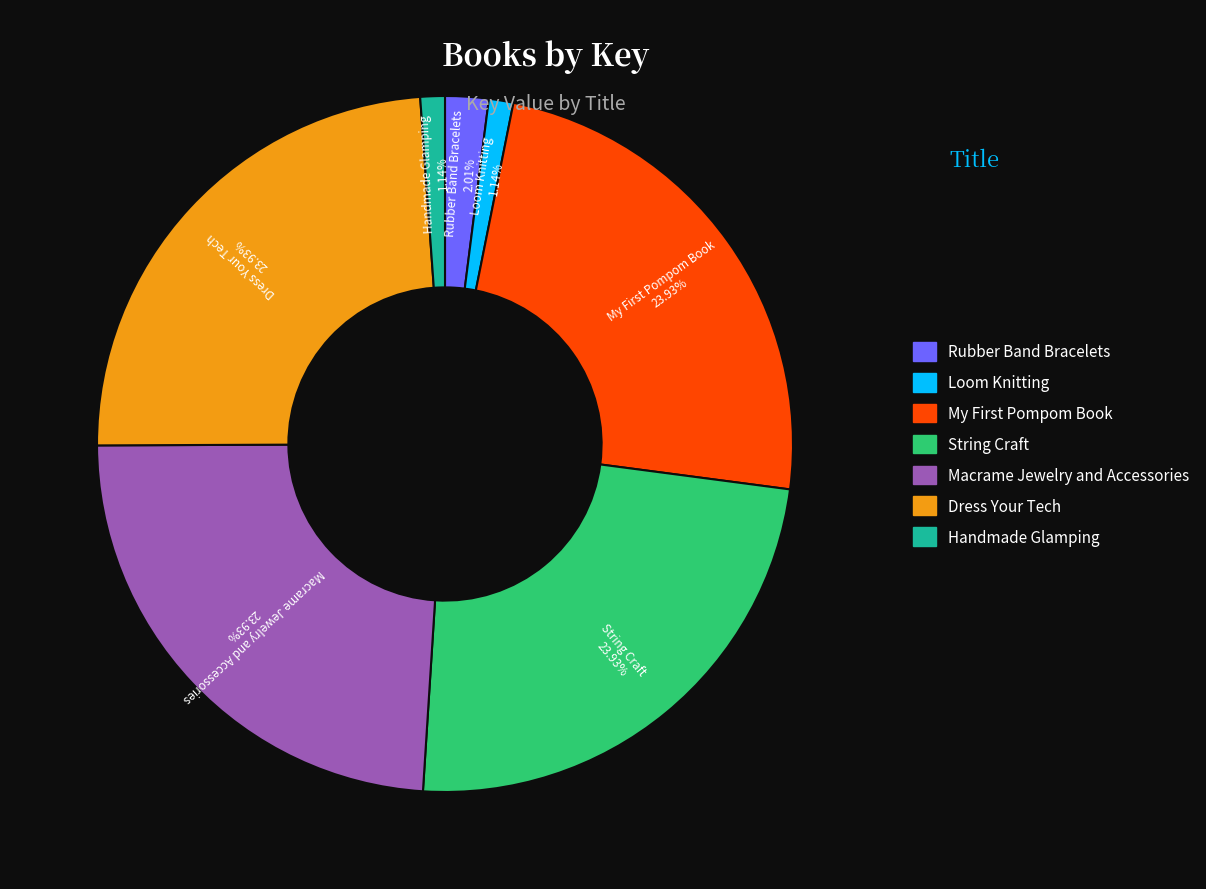

Between Dress Your Tech and Rubber Band Bracelets, which is larger?

Dress Your Tech